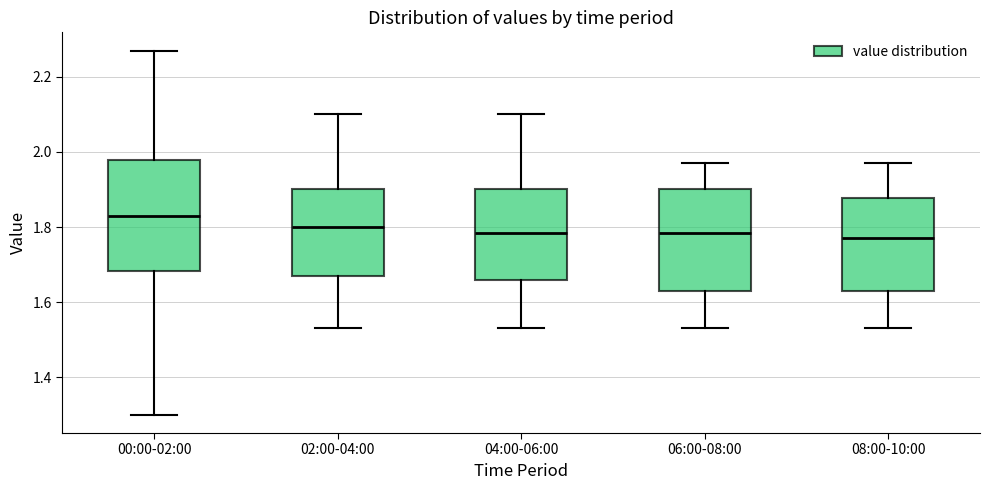

Which box's median line is the highest?

00:00-02:00